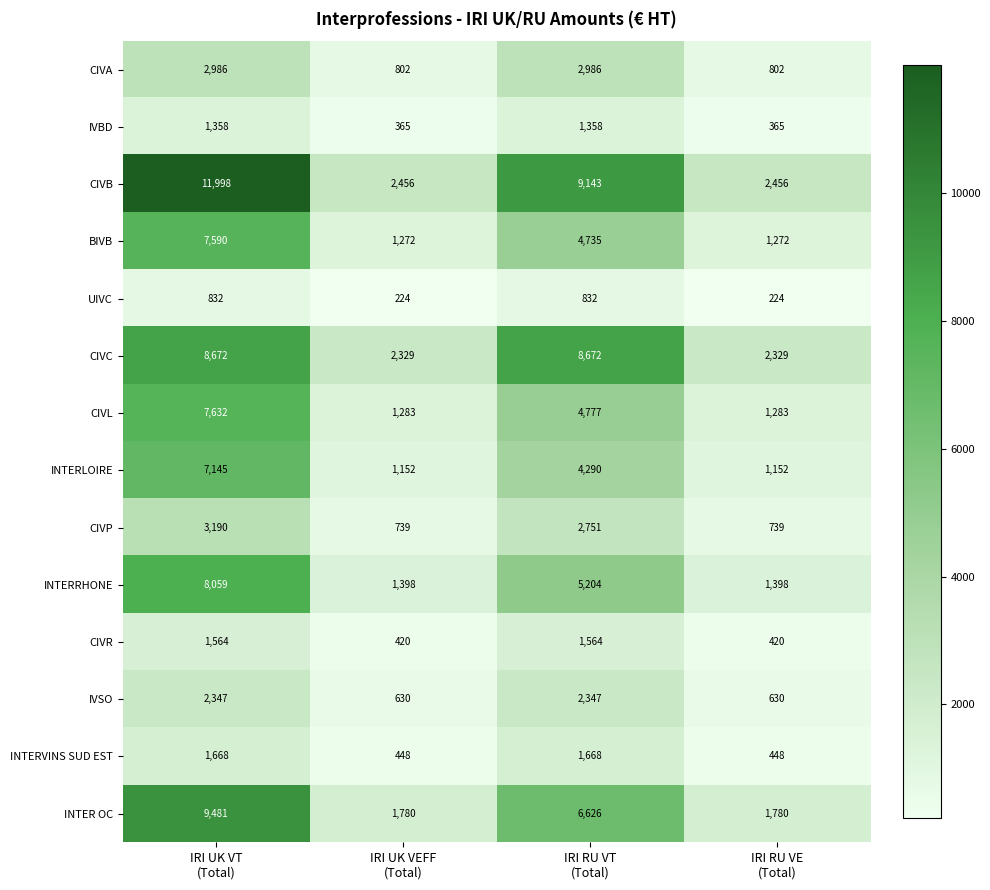

How many data points in CIVB are less than 9143?

2